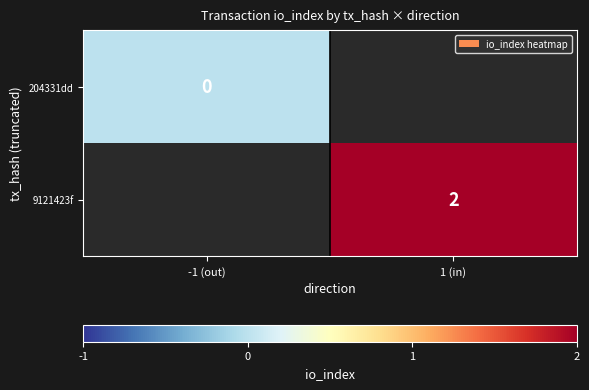

The 9121423f series shows 2 at 1 (in). True or false?

True